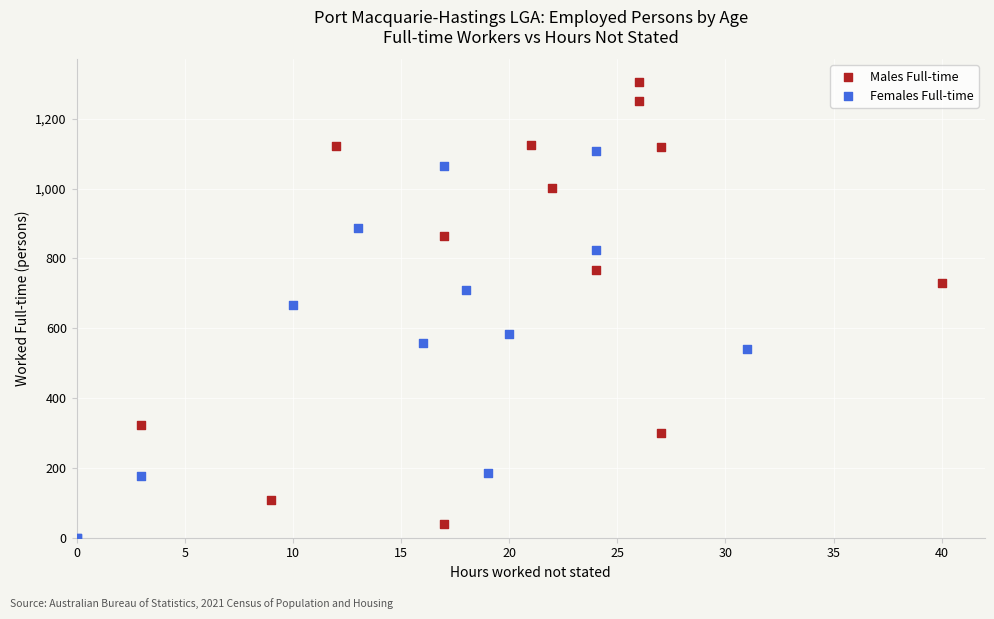

Which series has the widest spread of Y values?

Males Full-time